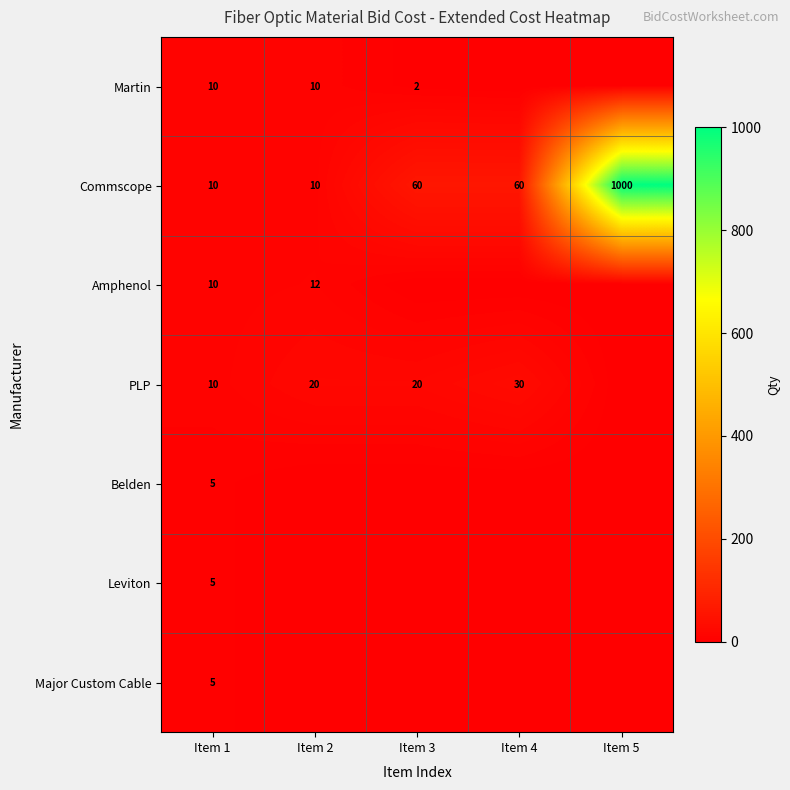

What is the average value of the Commscope series?

228